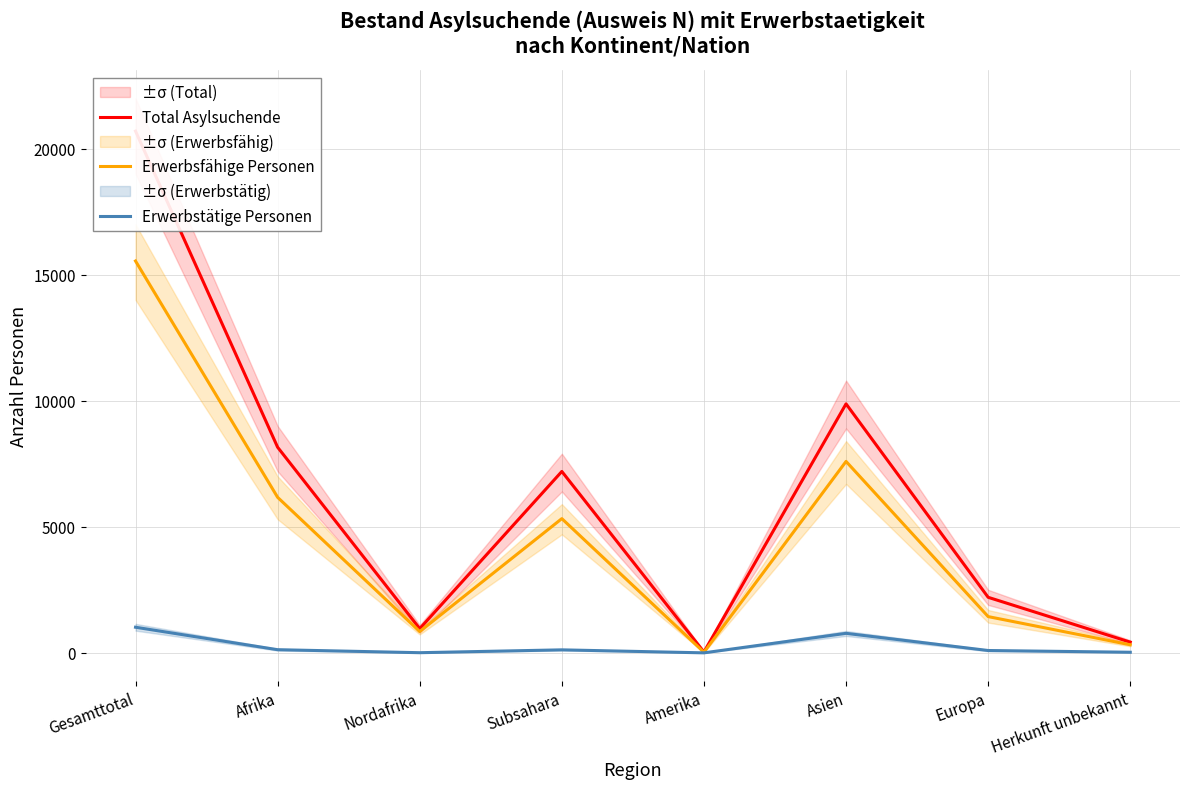

At Subsahara, list the series in order from largest to smallest.

Total Asylsuchende, Erwerbsfähige Personen, Erwerbstätige Personen